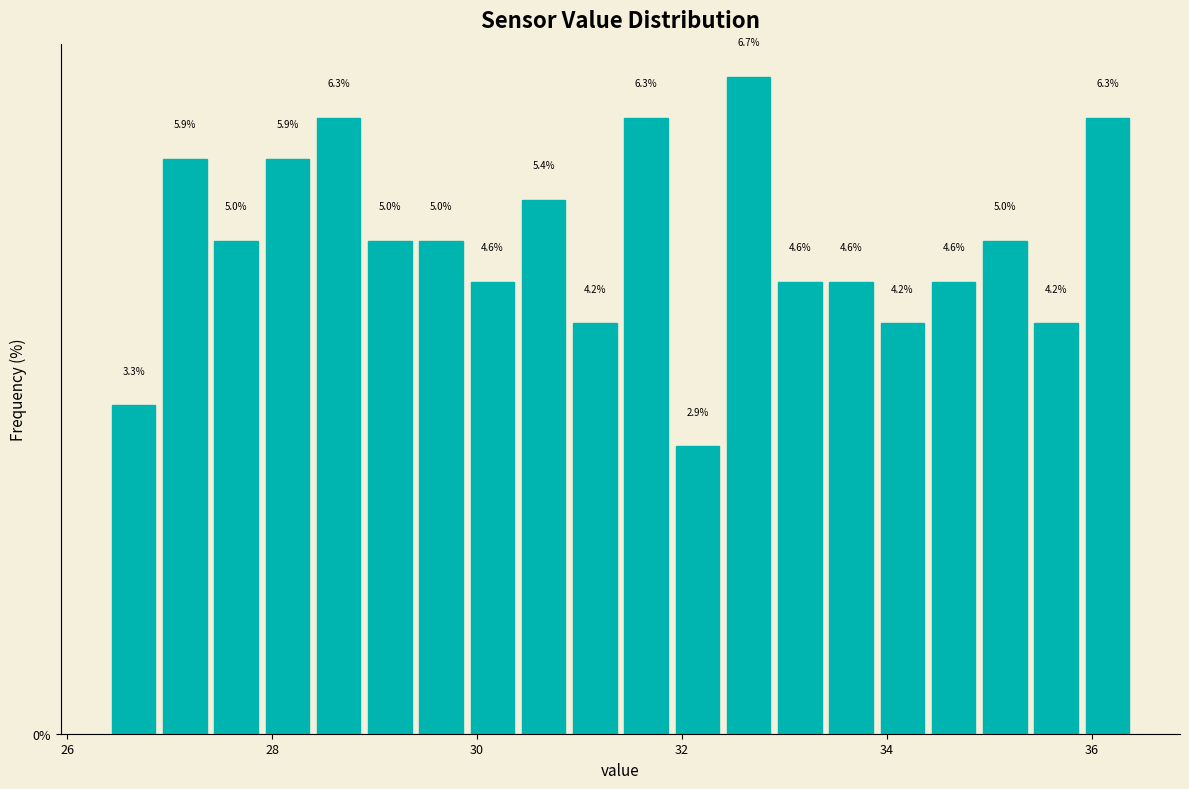

Around what value on the x-axis is the tallest bar? Give the approximate position of its centre, as read against the axis.

32.6